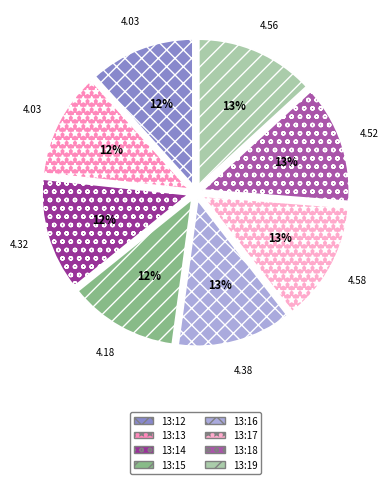

To the nearest percent, what is the difference between the 13:12 and 13:19 slice percentages?

2%